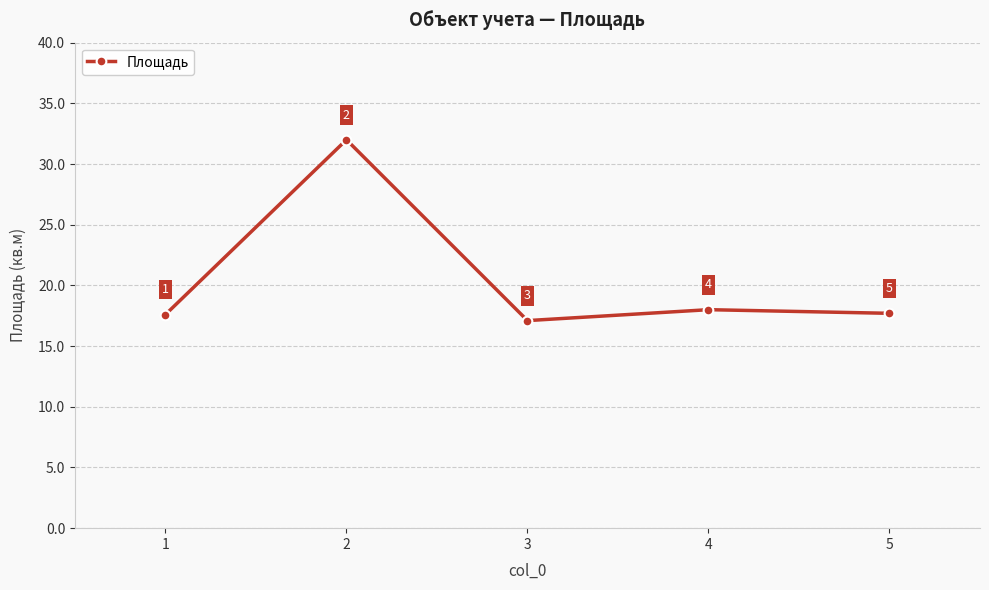

What is the ratio of the value at 2 to the value at 3?

1.9